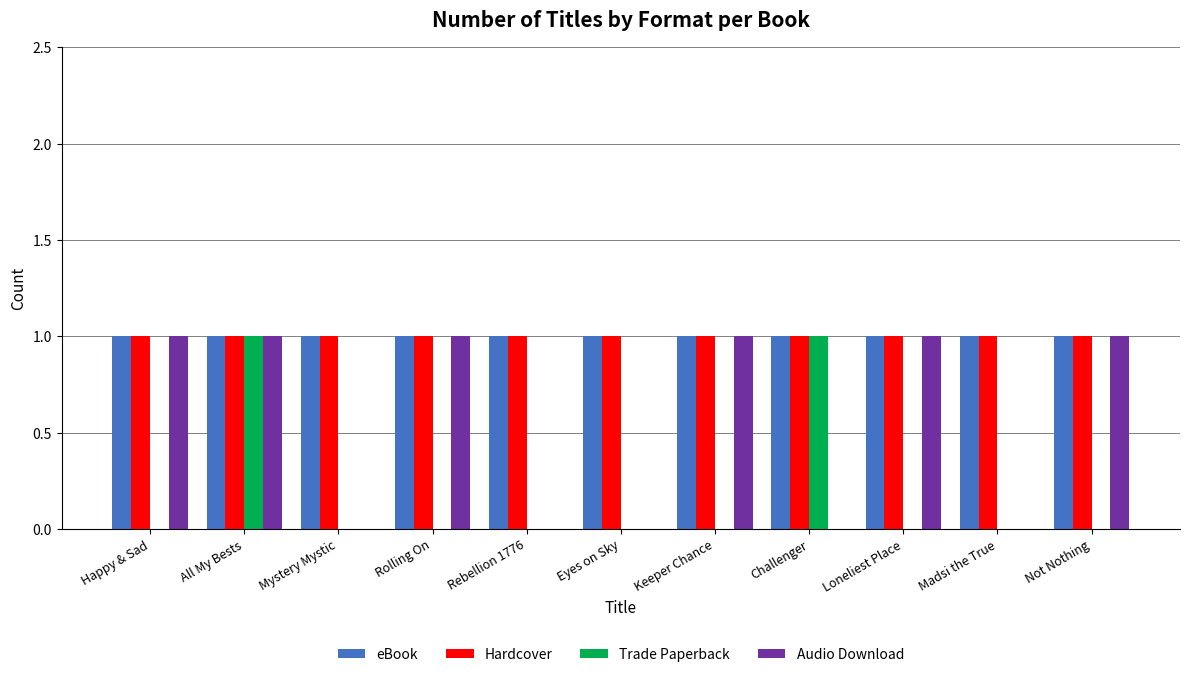

True or false: Trade Paperback has a value of 0 at Rebellion 1776.

True